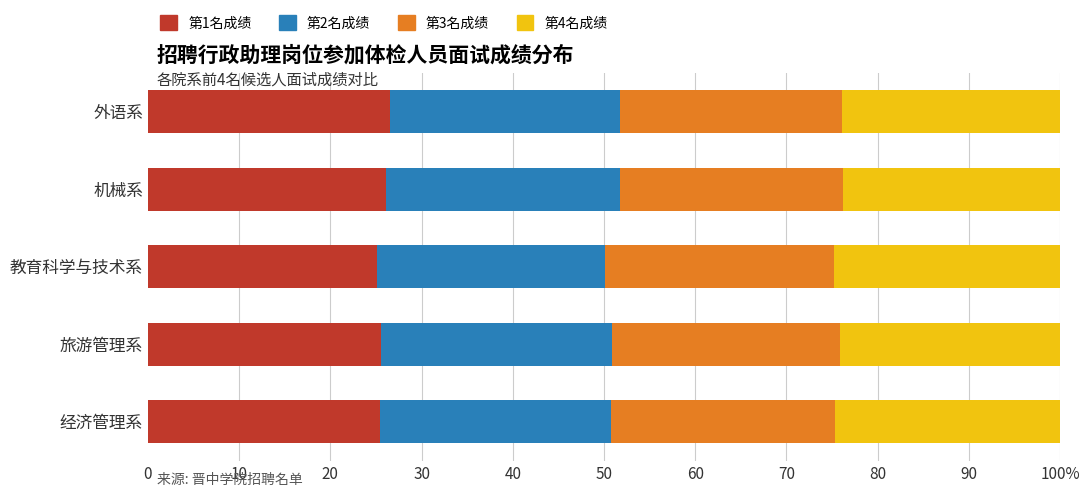

List the series in order of their peak value, lowest first.

第4名成绩, 第3名成绩, 第2名成绩, 第1名成绩